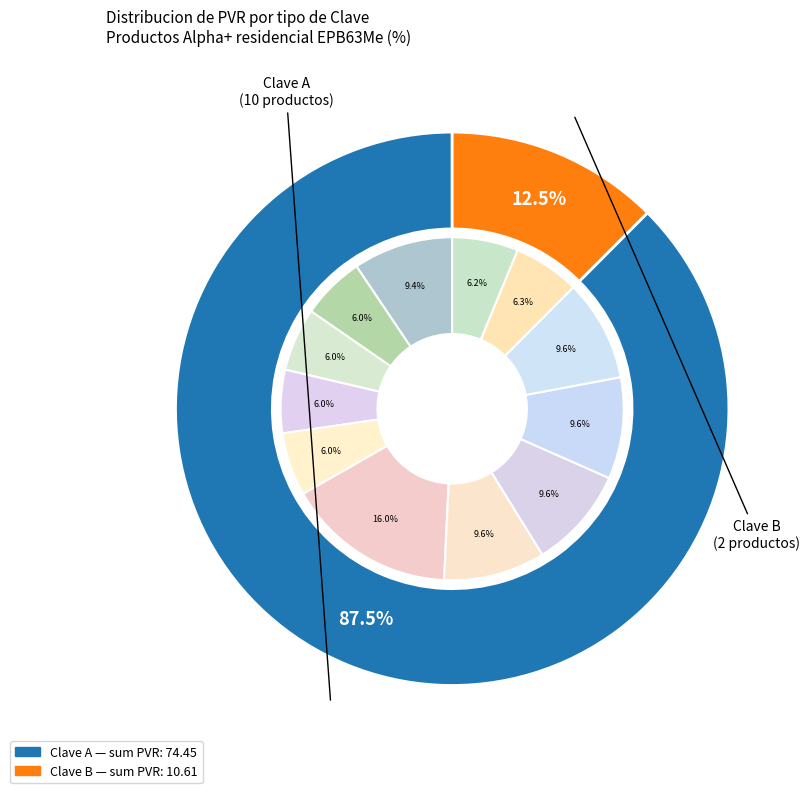

To the nearest percent, what portion does EPB63Me1NC10 represent?

10%